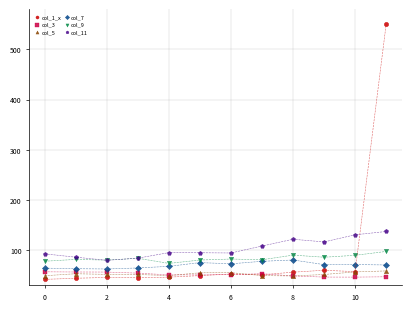

Across all series, what Y value is closest to 296?

137.3